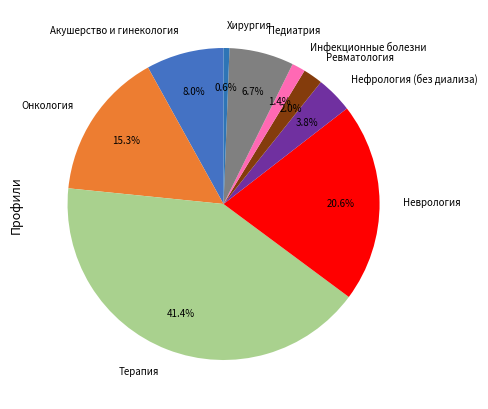

Between Инфекционные болезни and Неврология, which is larger?

Неврология